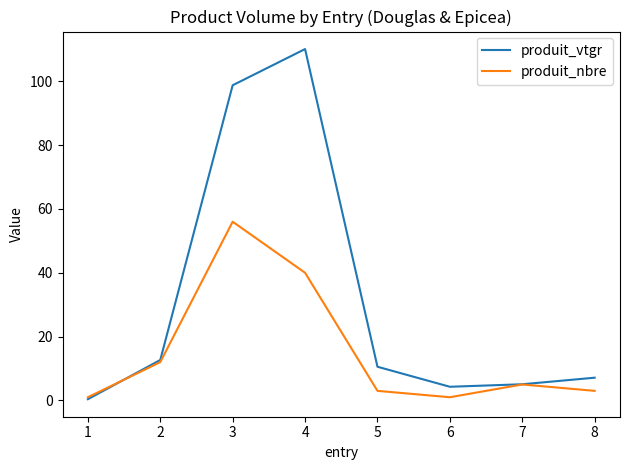

At which category is the sum across all series the highest?

3